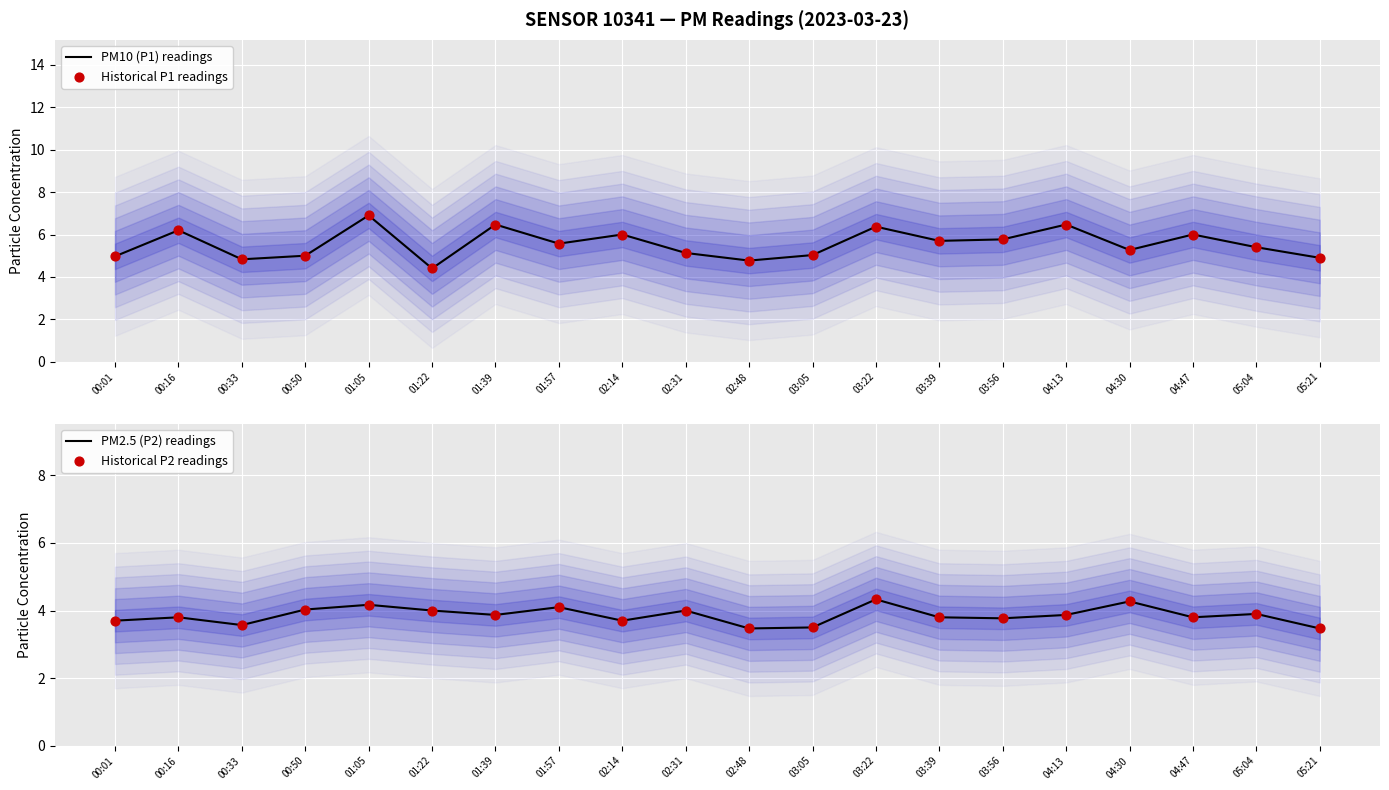

Is the value of PM2.5 (P2) readings at 04:30 greater than the value of PM10 (P1) readings at 04:30?

No